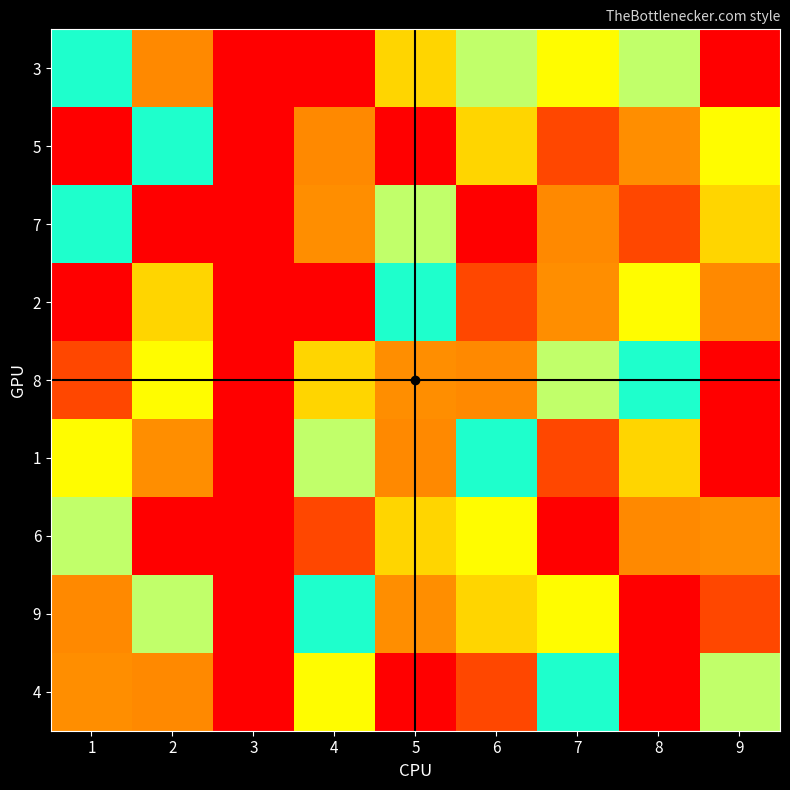

Which label corresponds to the largest value in the chart?

1